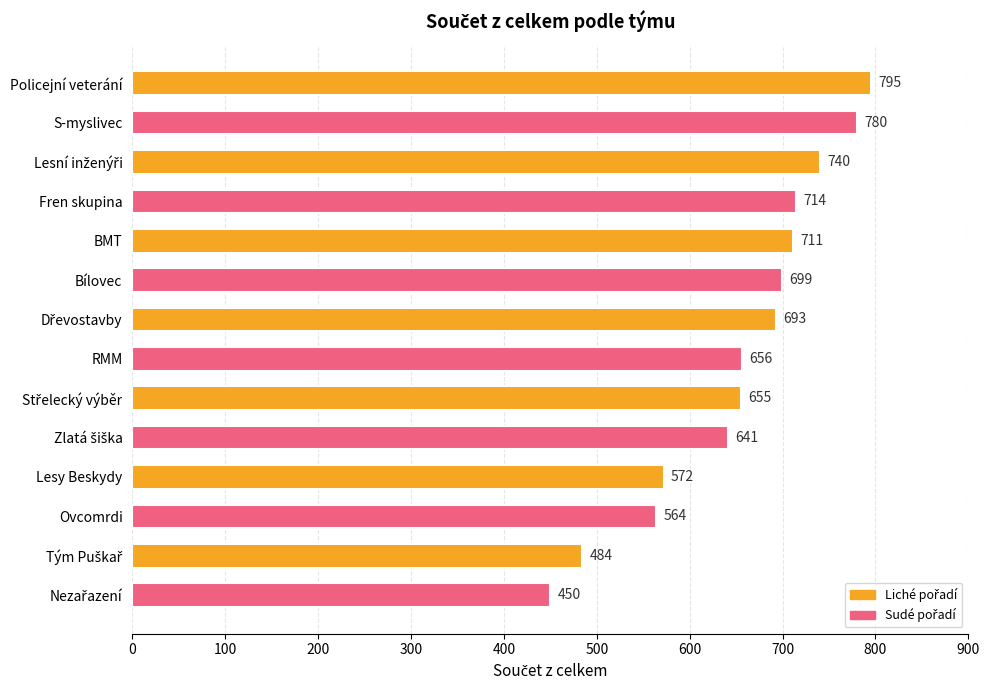

Does the chart contain stacked bars?

No